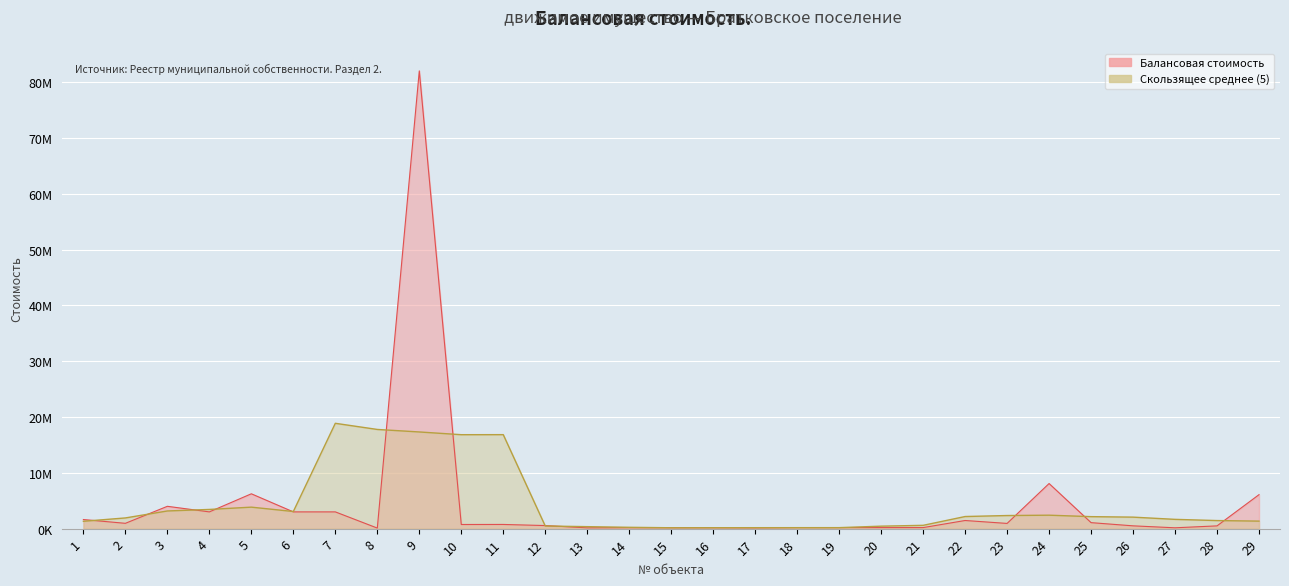

What is the difference between the maximum and minimum values?

81907046.5